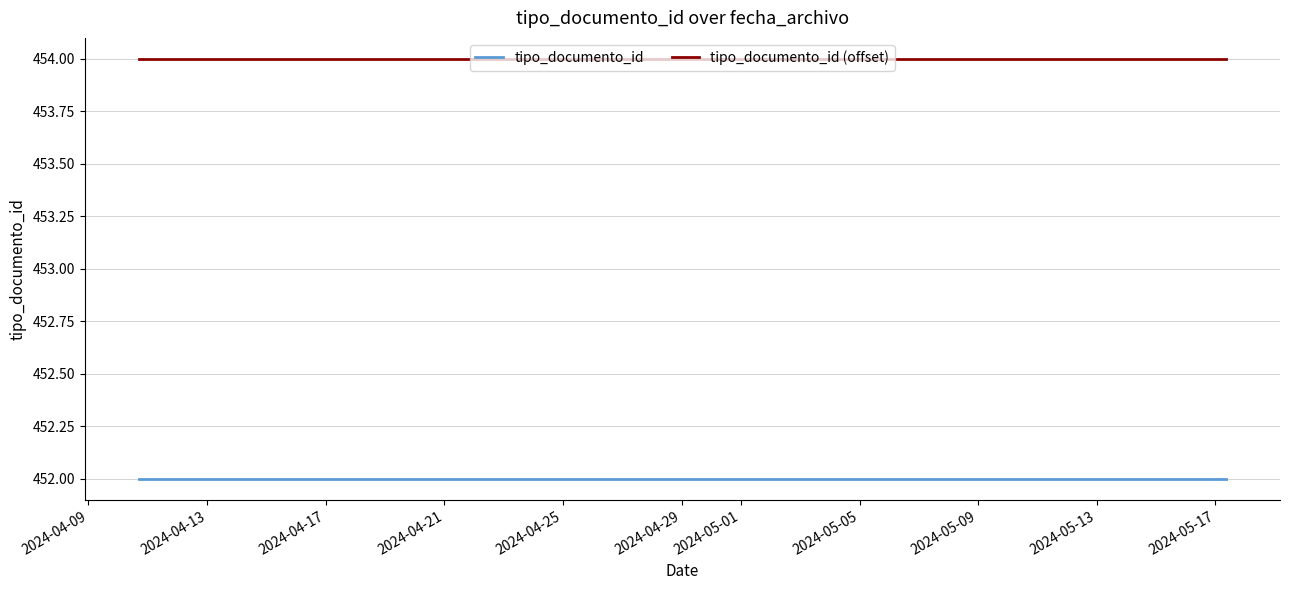

True or false: tipo_documento_id (offset) and tipo_documento_id cross at least once.

False